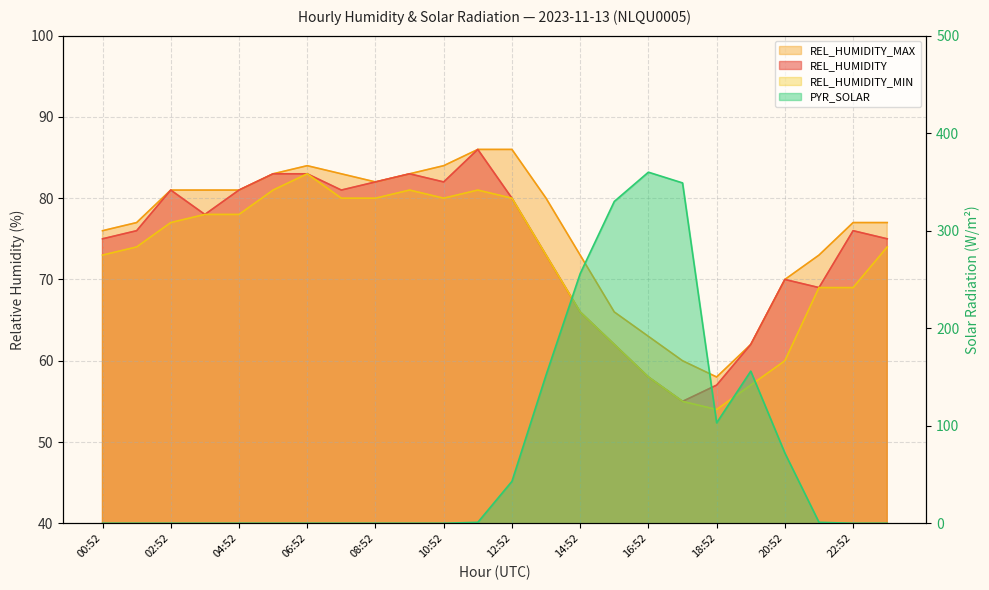

How many values in the REL_HUMIDITY series exceed 76?

11